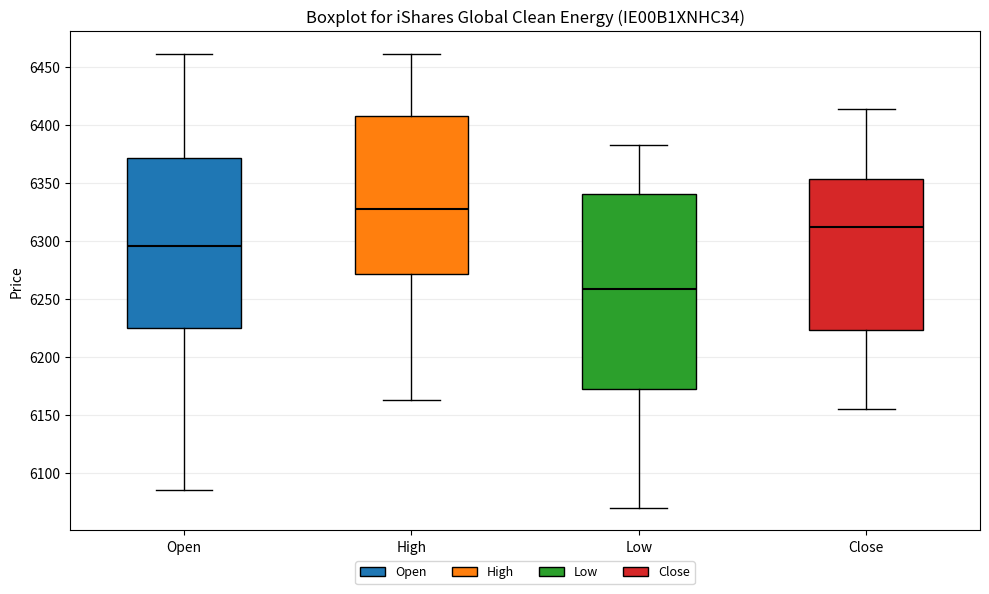

Reading left to right, read every box against the y-axis: the position of its median line, the range the box covers, and the ends of its whiskers. The values are not printed on the chart, so give them approximately, as read against the axis.

Open: median 6295, box 6225 to 6370, whiskers 6085 to 6460
High: median 6325, box 6270 to 6405, whiskers 6165 to 6460
Low: median 6260, box 6175 to 6340, whiskers 6070 to 6380
Close: median 6310, box 6225 to 6355, whiskers 6155 to 6415